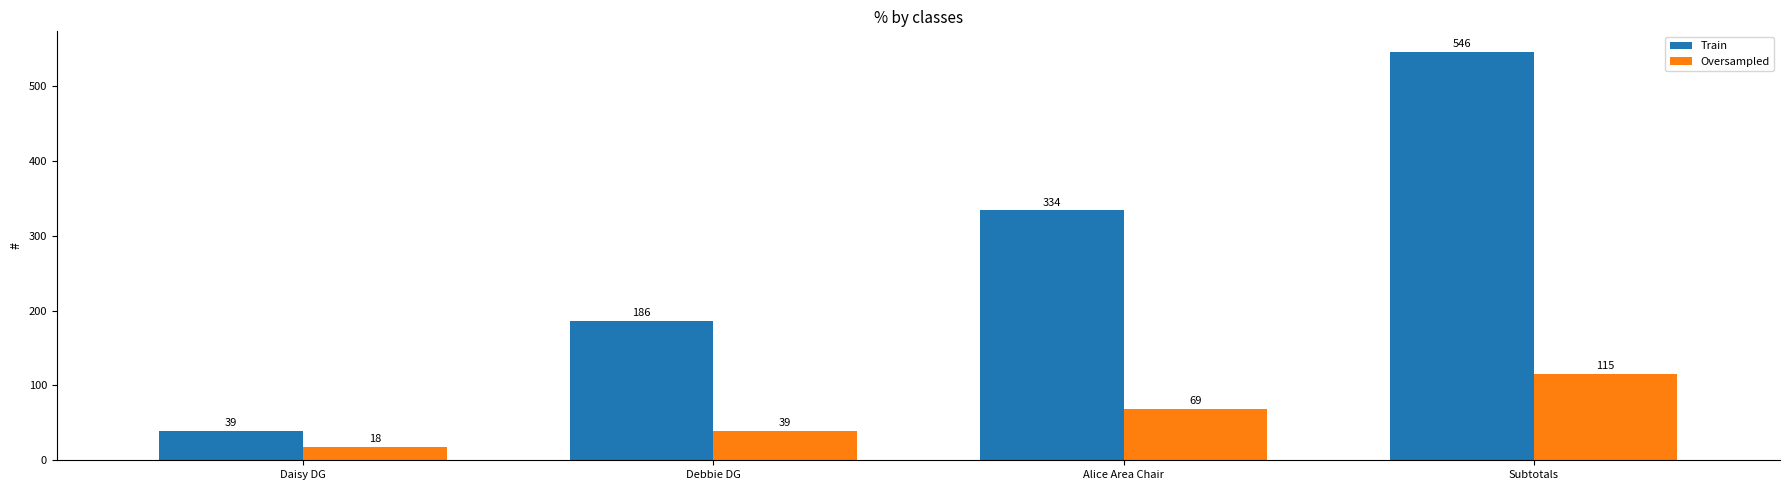

Count the Oversampled values in the range 39 to 115.

3